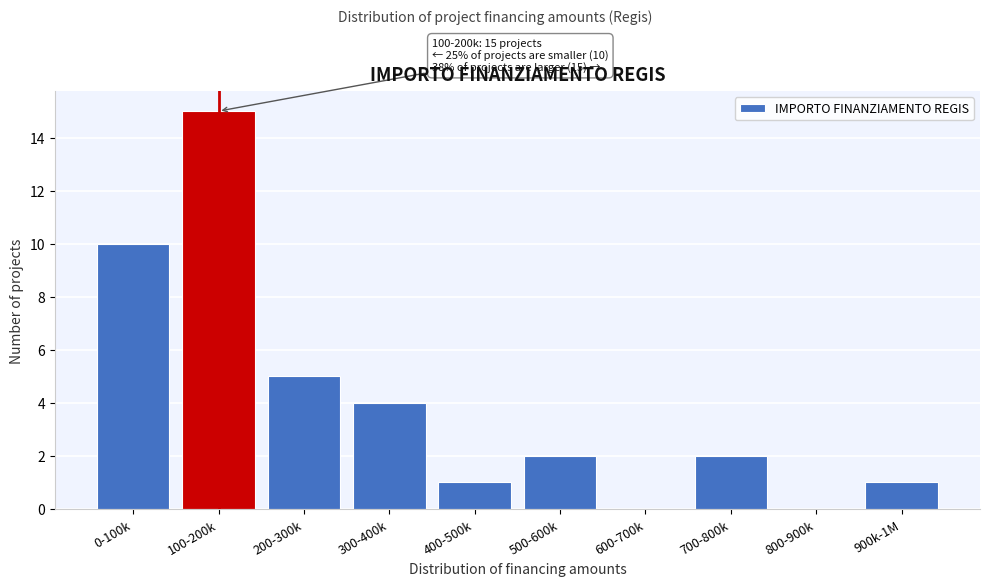

Reading left to right, list all the values displayed in this chart.

0-100k=10	100-200k=15	200-300k=5	300-400k=4	400-500k=1	500-600k=2	600-700k=0	700-800k=2	800-900k=0	900k-1M=1